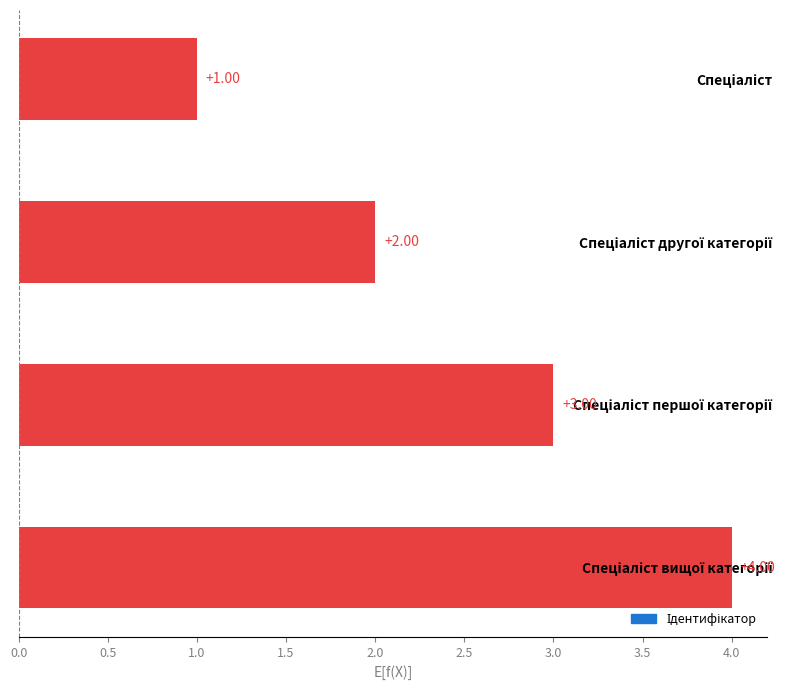

What is the difference between the maximum and minimum values?

3